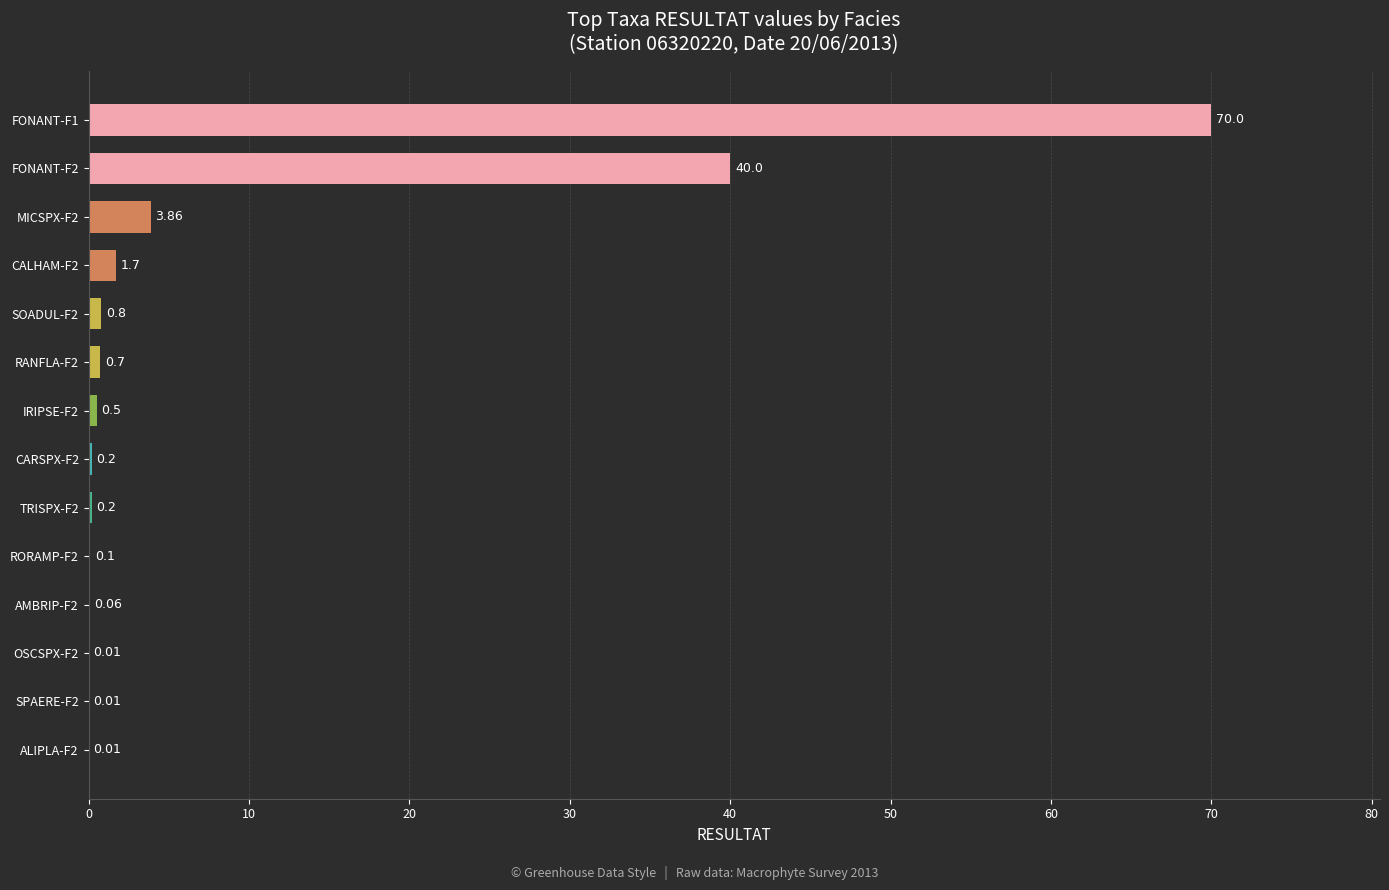

What is the change in value from IRIPSE-F2 to FONANT-F1?

+69.5